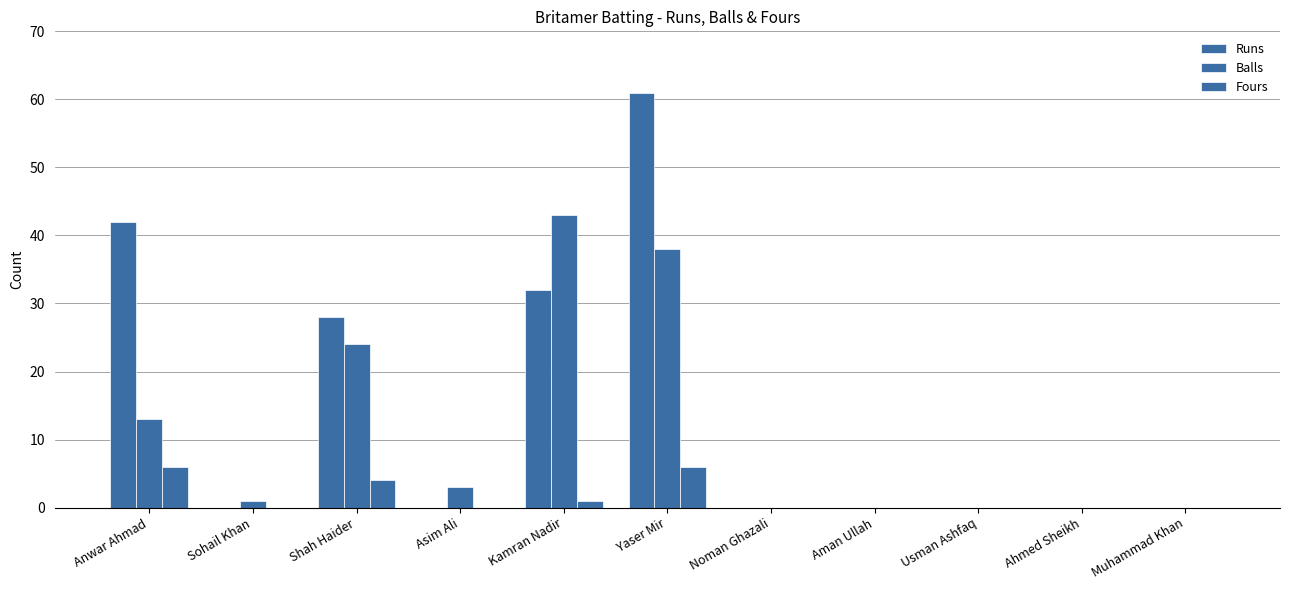

Reading left to right, what are all the values shown in this chart?

Runs: 42	0	28	0	32	61	0	0	0	0	0
Balls: 13	1	24	3	43	38	0	0	0	0	0
Fours: 6	0	4	0	1	6	0	0	0	0	0